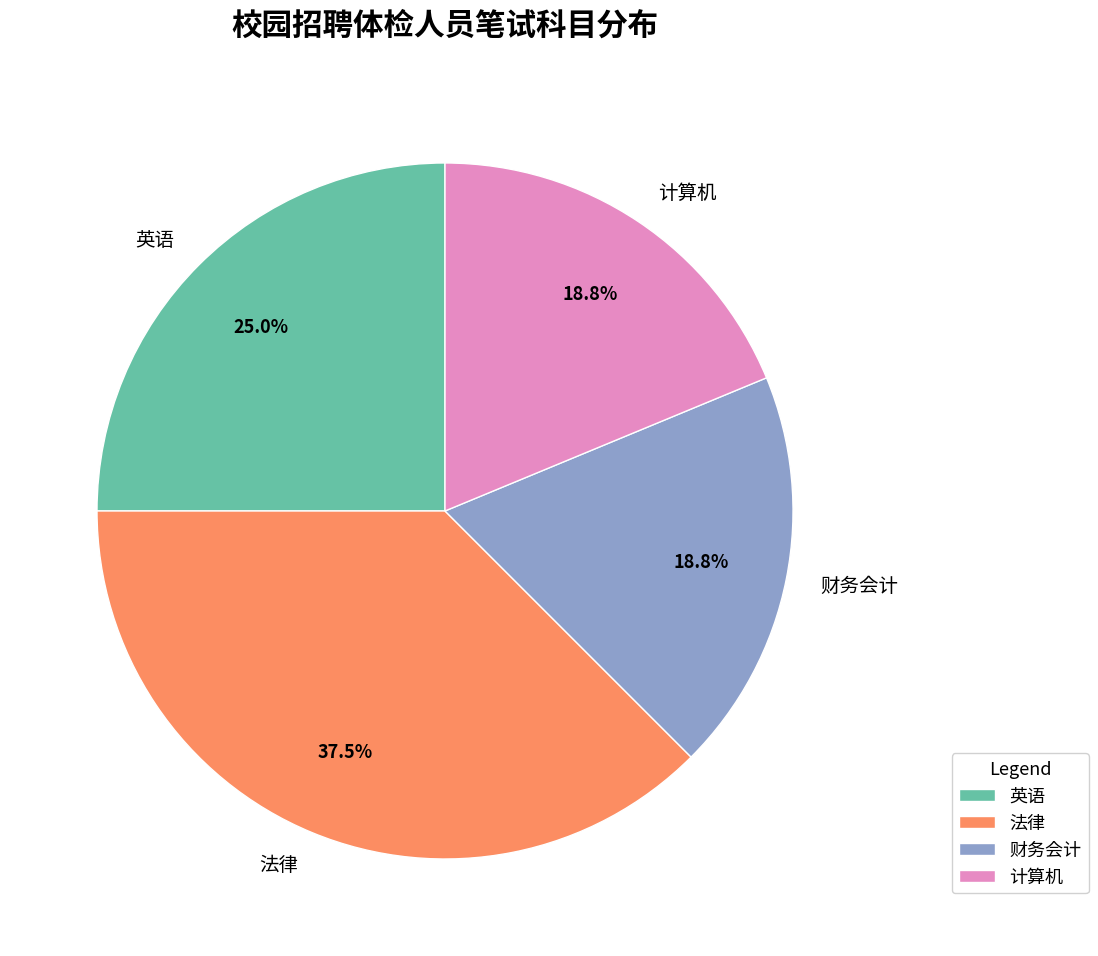

What is the largest slice in the pie chart?

法律